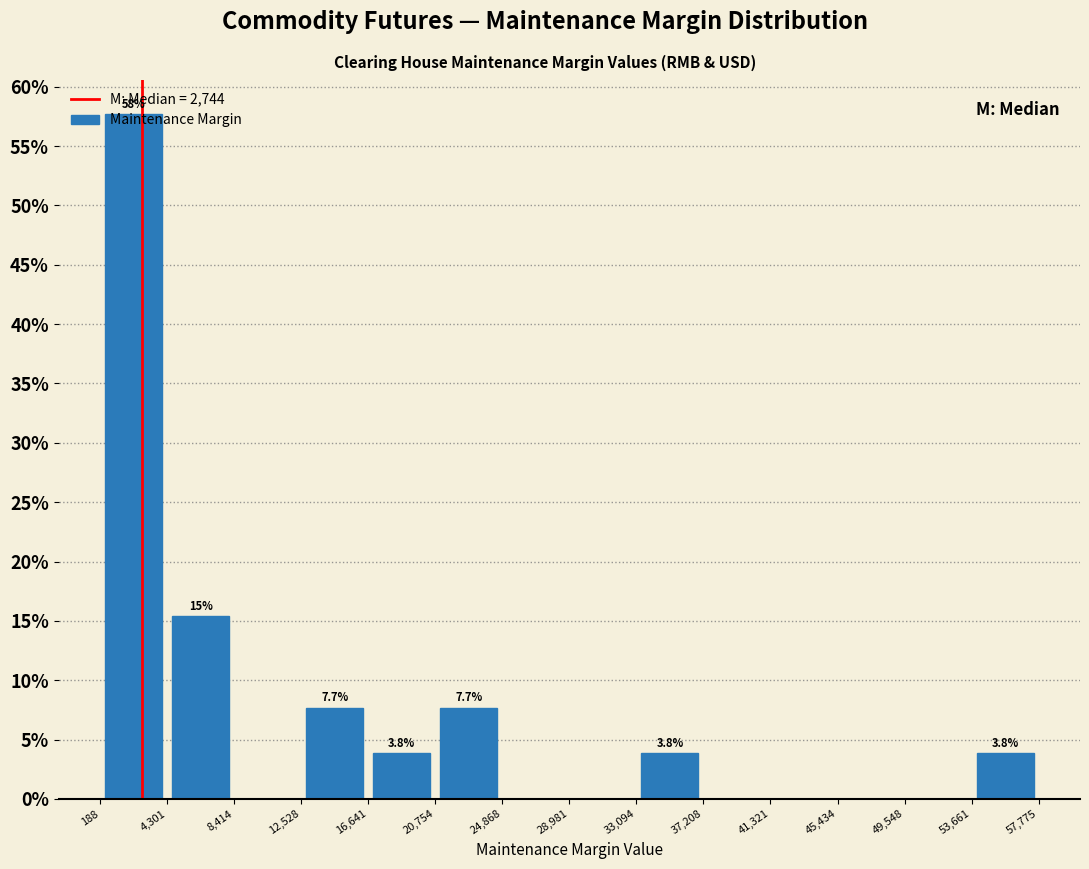

Over which range of the x-axis is the bar tallest?

188 to 4,301